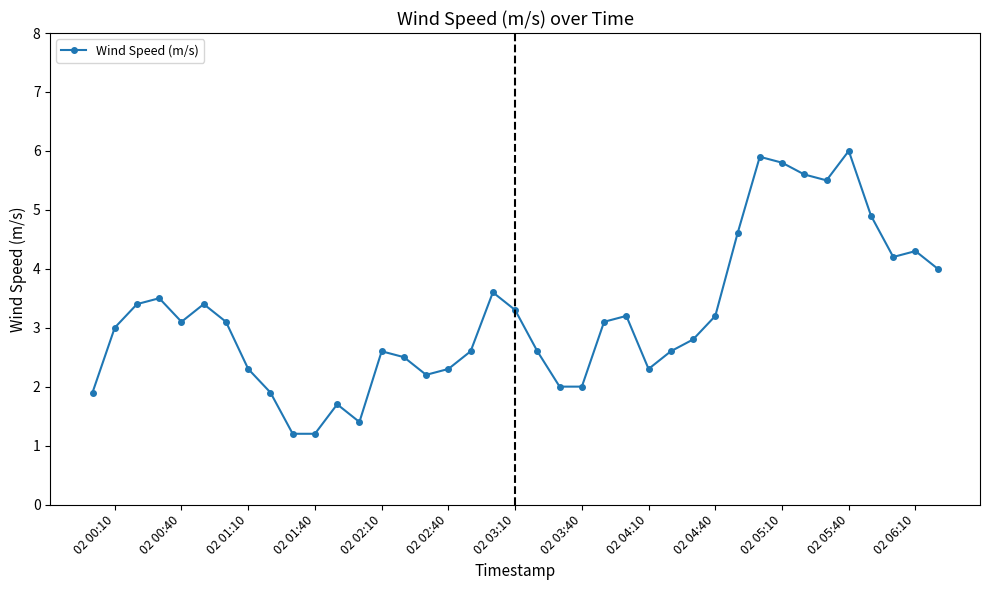

True or false: there are more than 2 points higher than both neighbors.

True